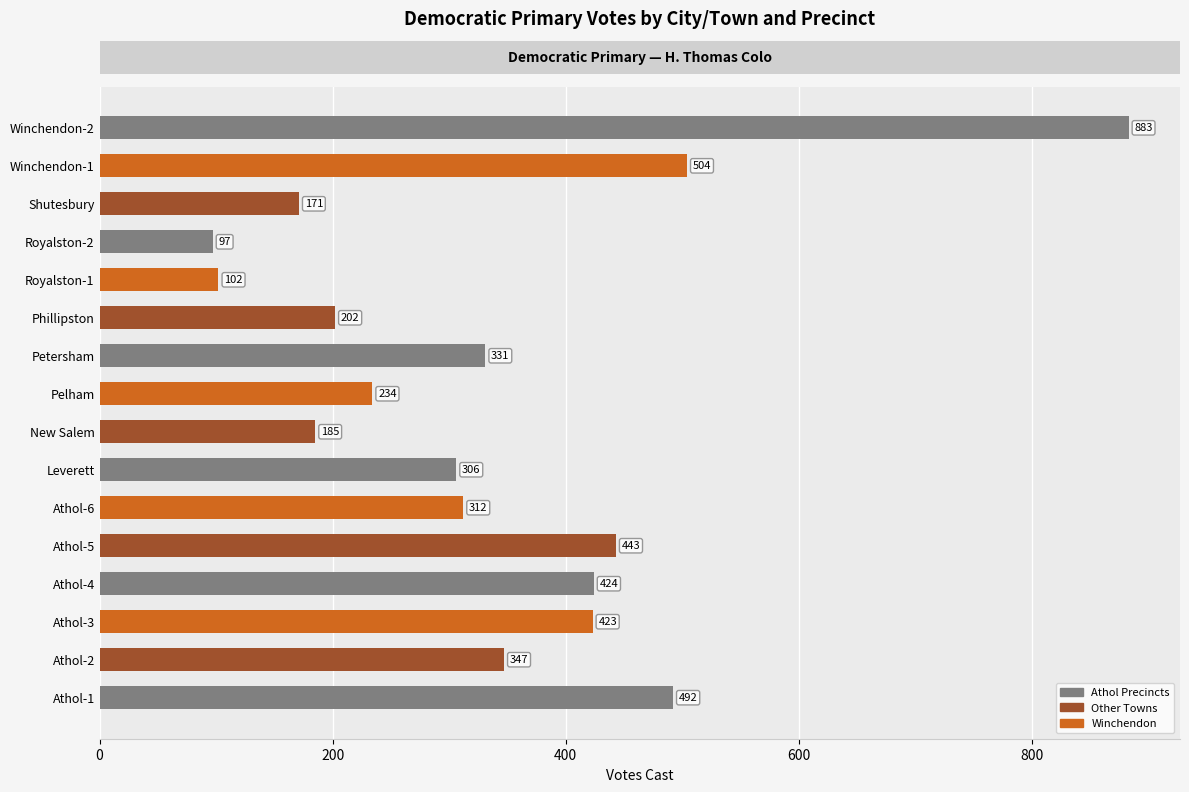

Reading bottom to top, what are all the values shown in this chart?

492	347	423	424	443	312	306	185	234	331	202	102	97	171	504	883